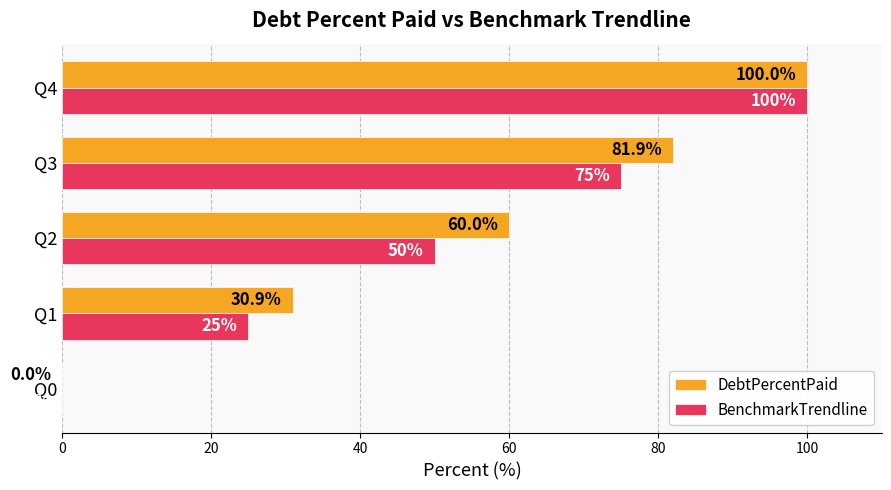

The value of BenchmarkTrendline at Q1 is 8.3. True or false?

False